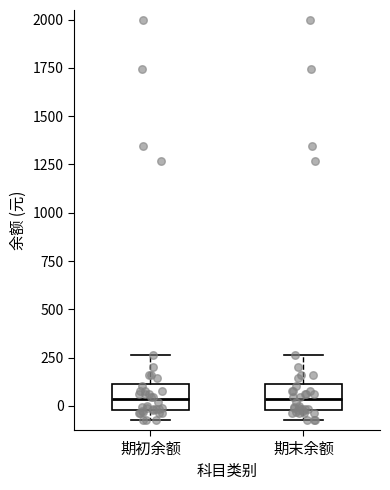

Reading left to right, read every box against the y-axis: the position of its median line, the range the box covers, and the ends of its whiskers. The values are not printed on the chart, so give them approximately, as read against the axis.

期初余额: median 50, box 0 to 100, whiskers -50 to 250
期末余额: median 50, box 0 to 100, whiskers -50 to 250